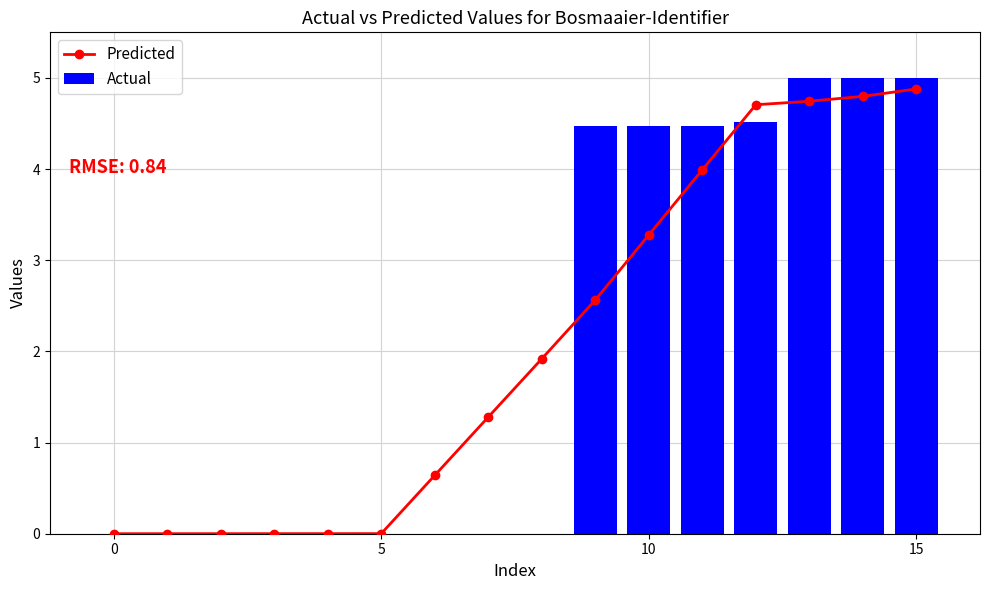

Reading left to right, extract all data points from this chart.

Predicted: 0.0	0.0	0.0	0.0	0.0	0.0	0.6	1.3	1.9	2.6	3.3	4.0	4.7	4.7	4.8	4.9
Actual: 0.0	0.0	0.0	0.0	0.0	0.0	0.0	0.0	0.0	4.5	4.5	4.5	4.5	5.0	5.0	5.0